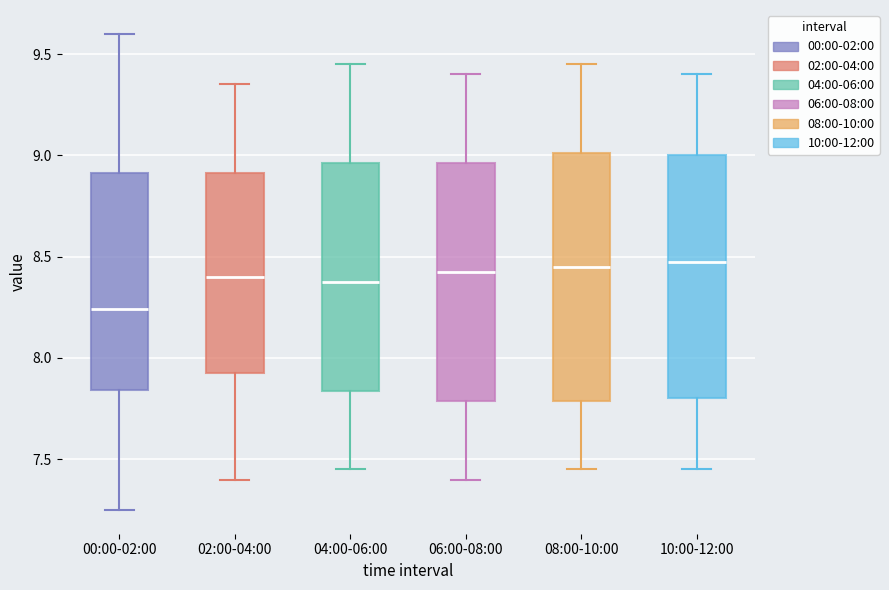

Where does the upper whisker of the box for 02:00-04:00 end on the y-axis? The values are not printed on the chart, so give them approximately, as read against the axis.

9.35